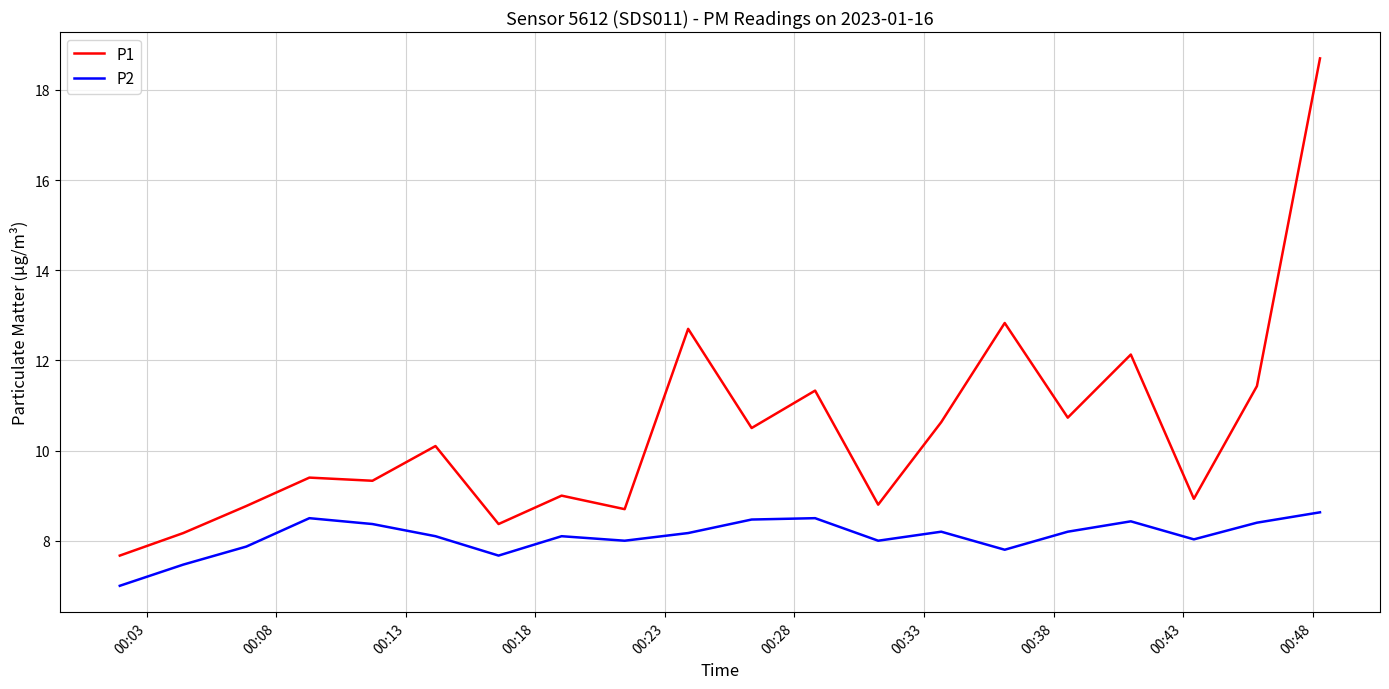

What is the difference between the maximum and minimum values in the P2 series?

1.6